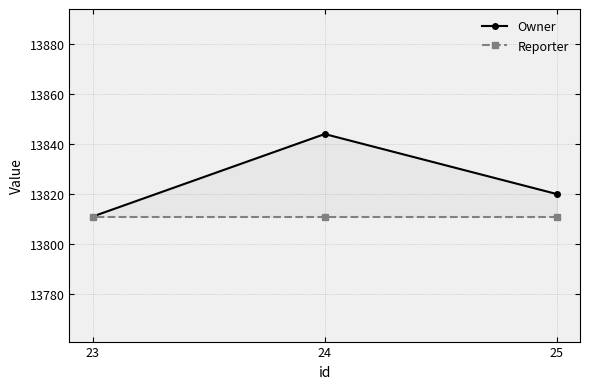

Which series has the largest total across all categories?

Owner